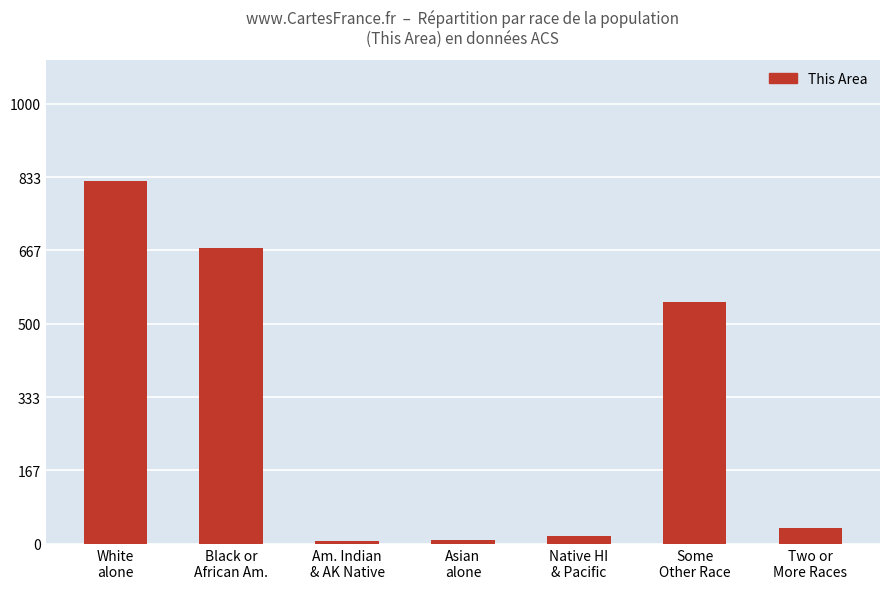

The value at Some
Other Race is 930. True or false?

False